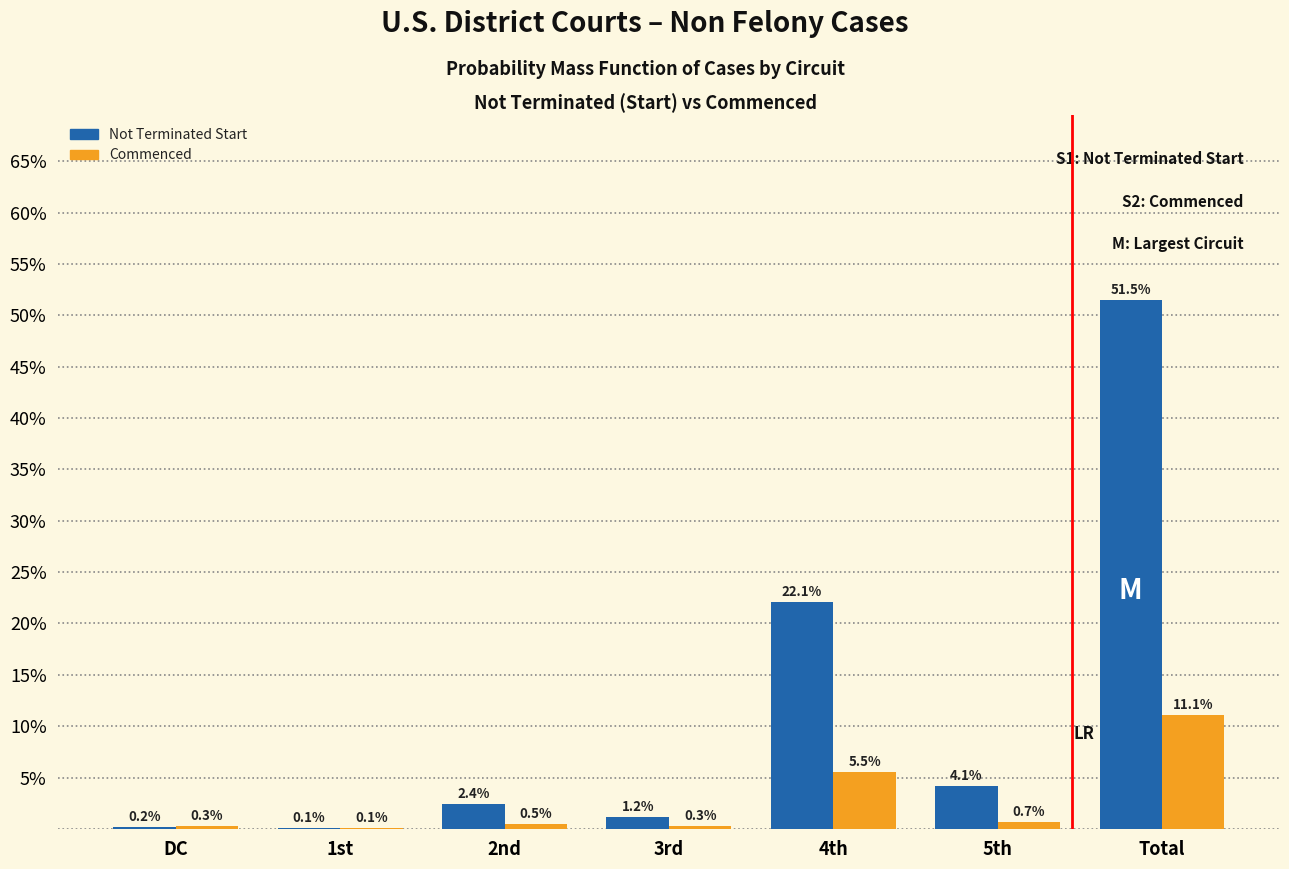

Reading left to right, extract all data points from this chart.

Not Terminated Start: DC=0.2	1st=0.1	2nd=2.4	3rd=1.2	4th=22.1	5th=4.1	Total=51.5
Commenced: DC=0.3	1st=0.1	2nd=0.5	3rd=0.3	4th=5.5	5th=0.7	Total=11.1